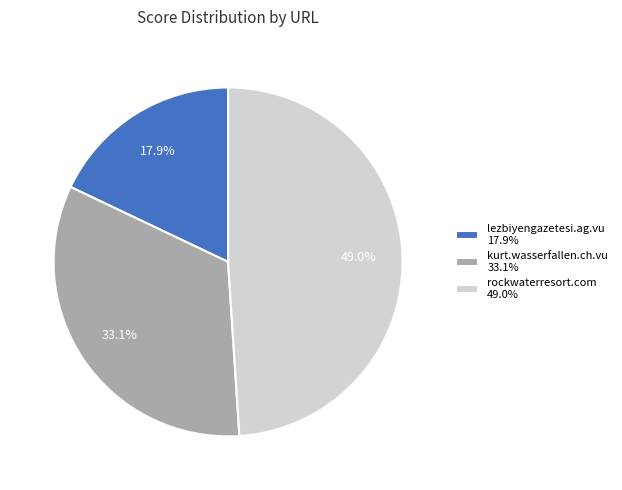

Approximately how many times larger is the value at lezbiyengazetesi.ag.vu 17.9% compared to kurt.wasserfallen.ch.vu 33.1%?

0.5